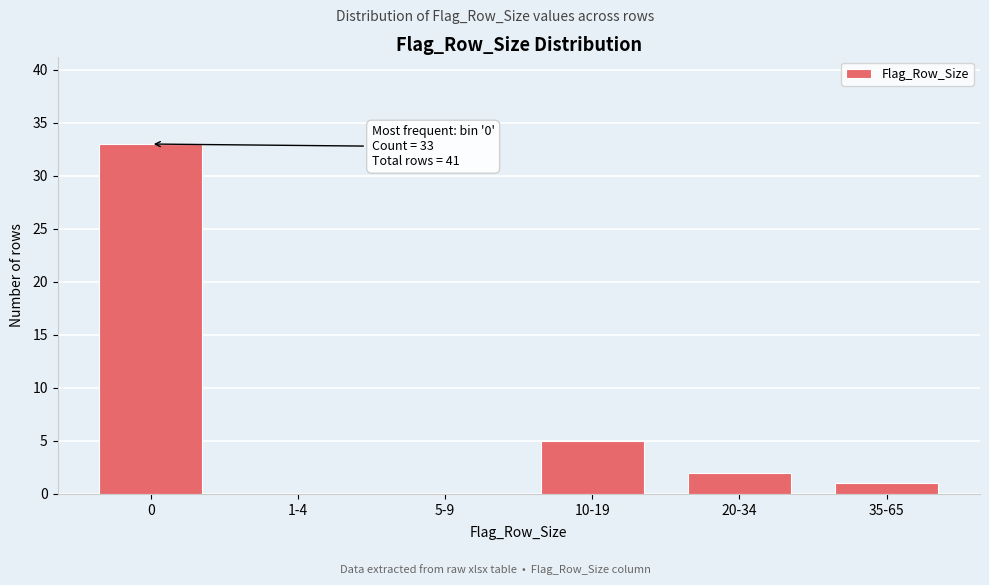

Reading left to right, extract all data points from this chart.

0=33	1-4=0	5-9=0	10-19=5	20-34=2	35-65=1